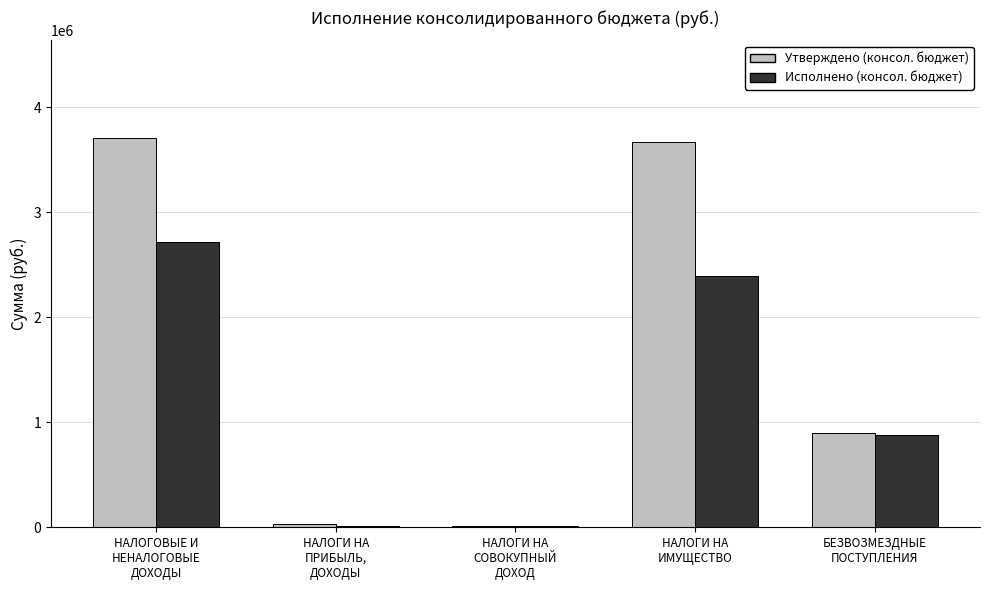

Where is Исполнено (консол. бюджет) nearest to the value 1362631?

БЕЗВОЗМЕЗДНЫЕ
ПОСТУПЛЕНИЯ